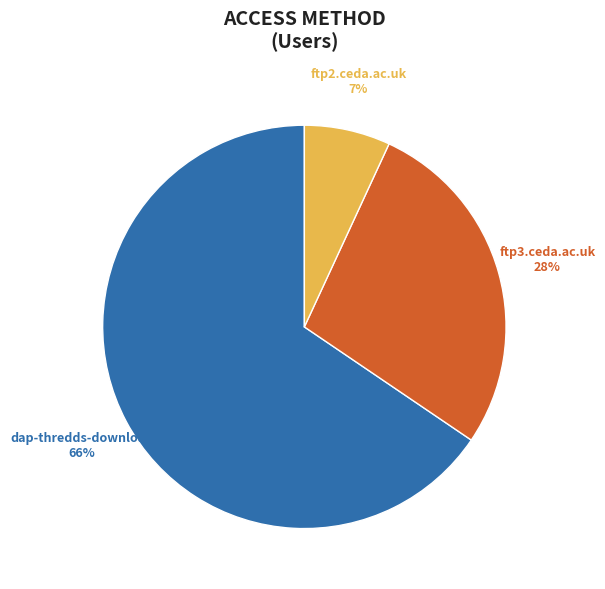

Is the sum of dap-thredds-download and ftp2.ceda.ac.uk greater than half?

Yes